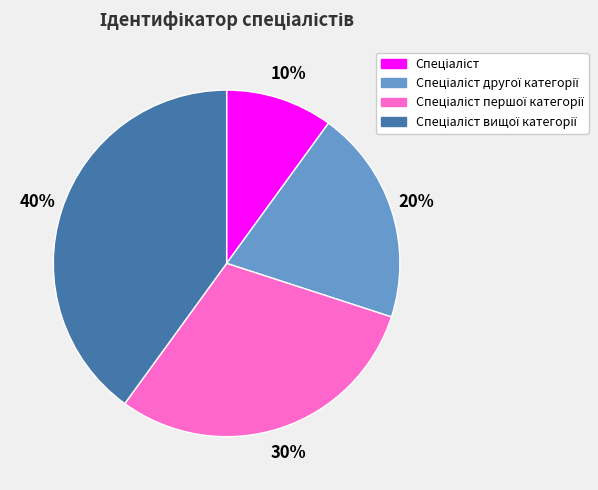

To the nearest percent, what is the average slice percentage?

25%